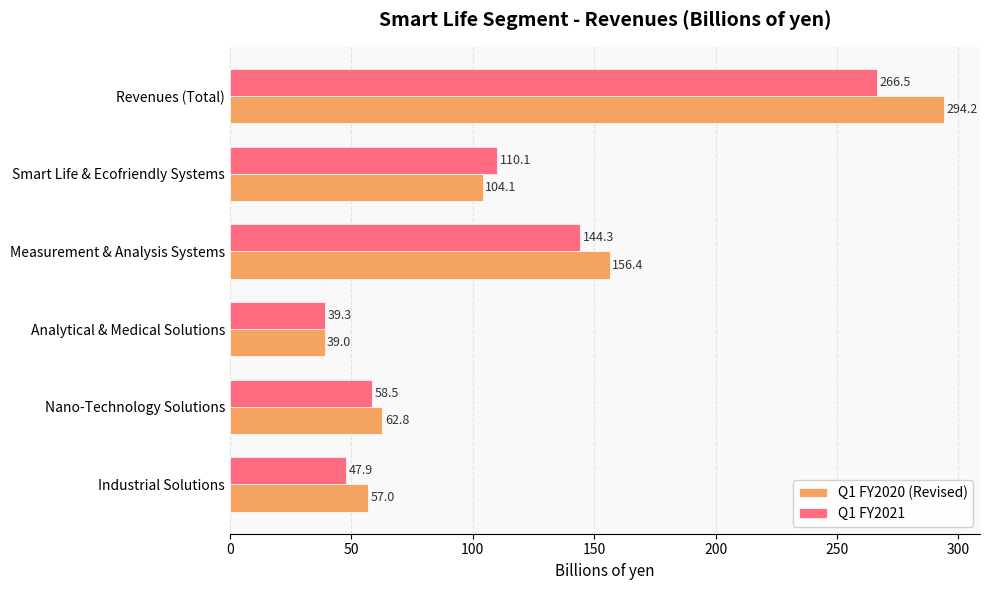

Between Revenues (Total) and Measurement & Analysis Systems, which series saw the biggest shift?

Q1 FY2020 (Revised)